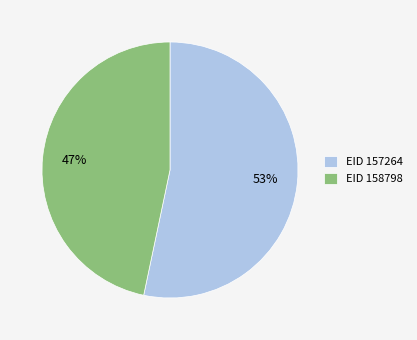

Is it true that EID 157264 is 48% of the pie?

False